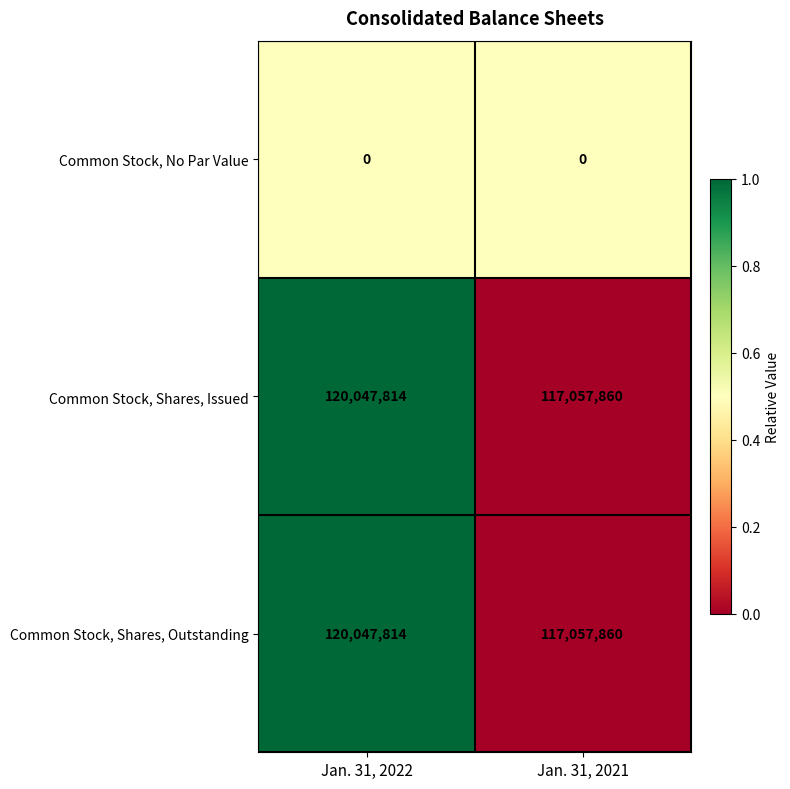

Count the number of categories in the chart.

2